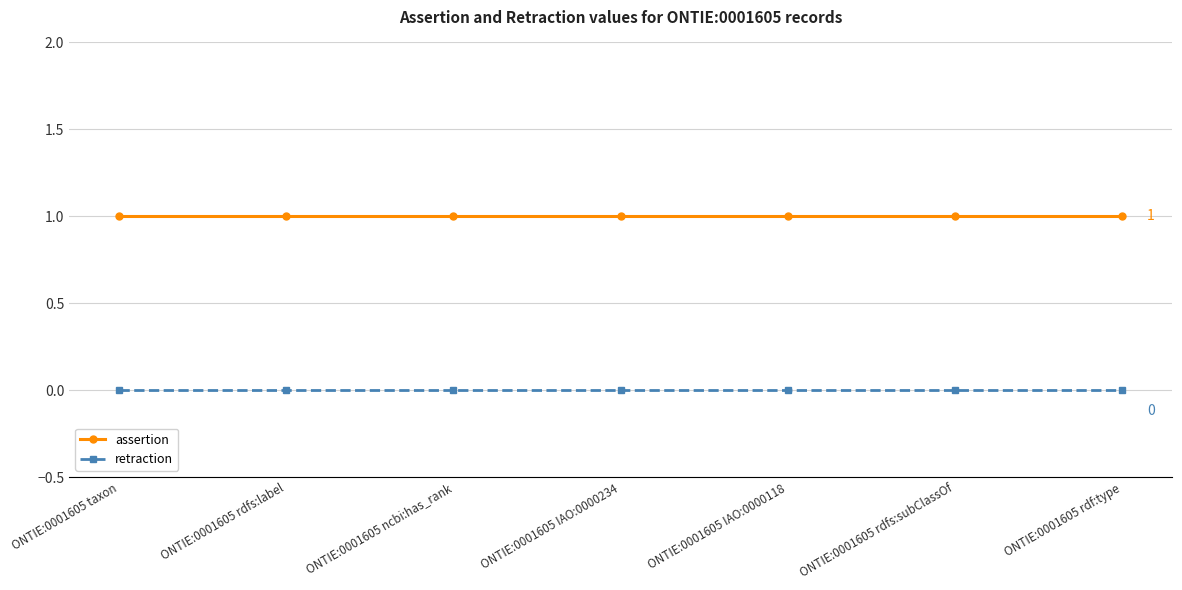

At ONTIE:0001605 IAO:0000234, list the series in order from smallest to largest.

retraction, assertion